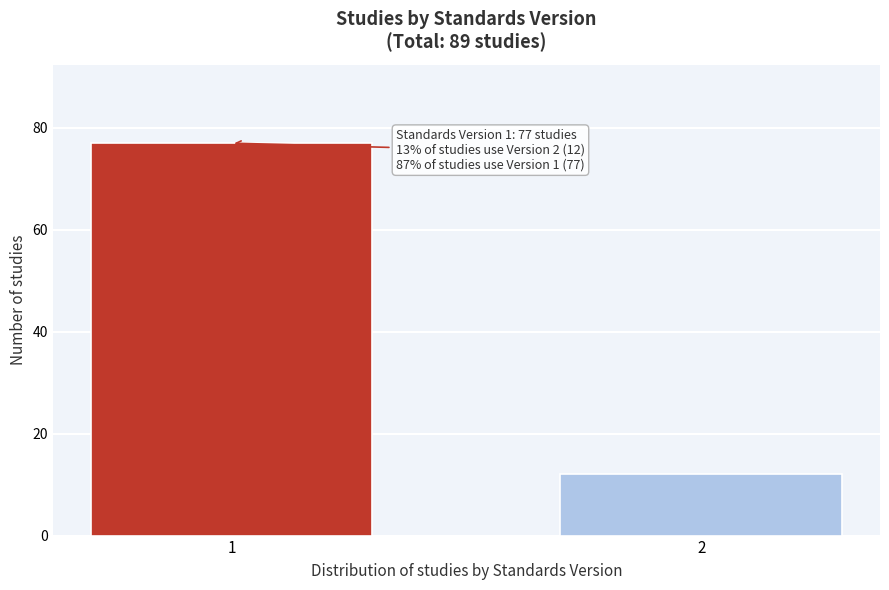

Reading left to right, list all the values displayed in this chart.

77	12